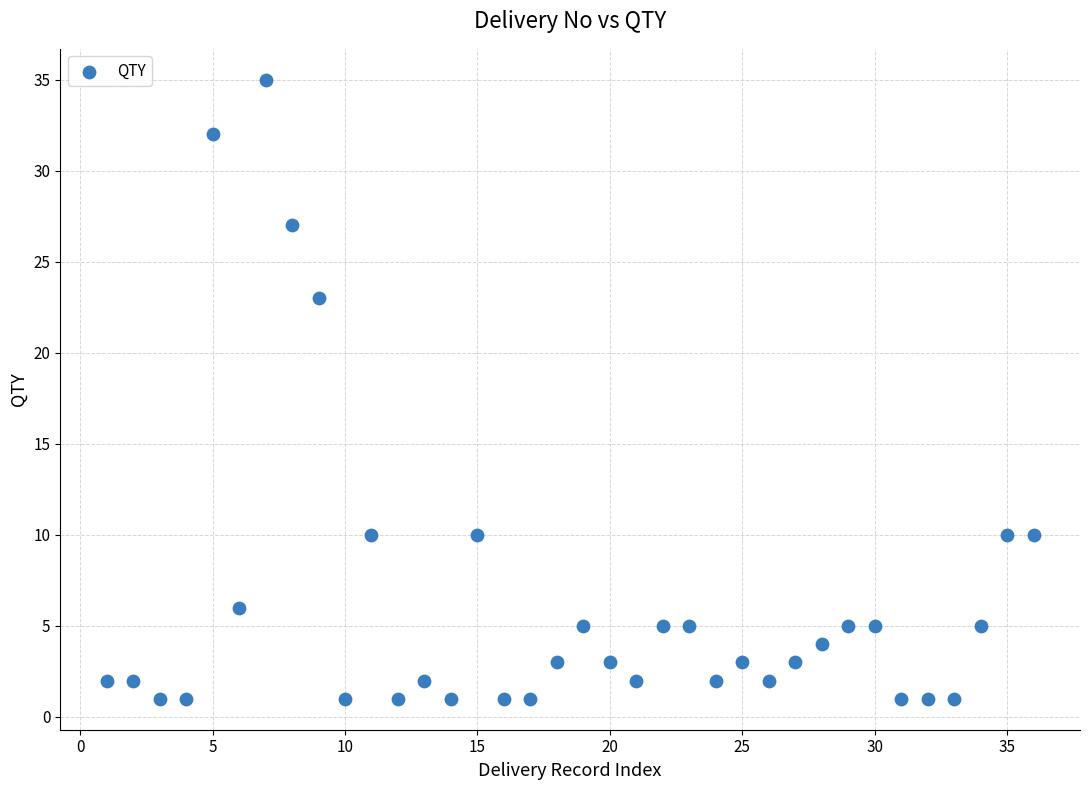

What is the range of Y values (max minus min)?

34